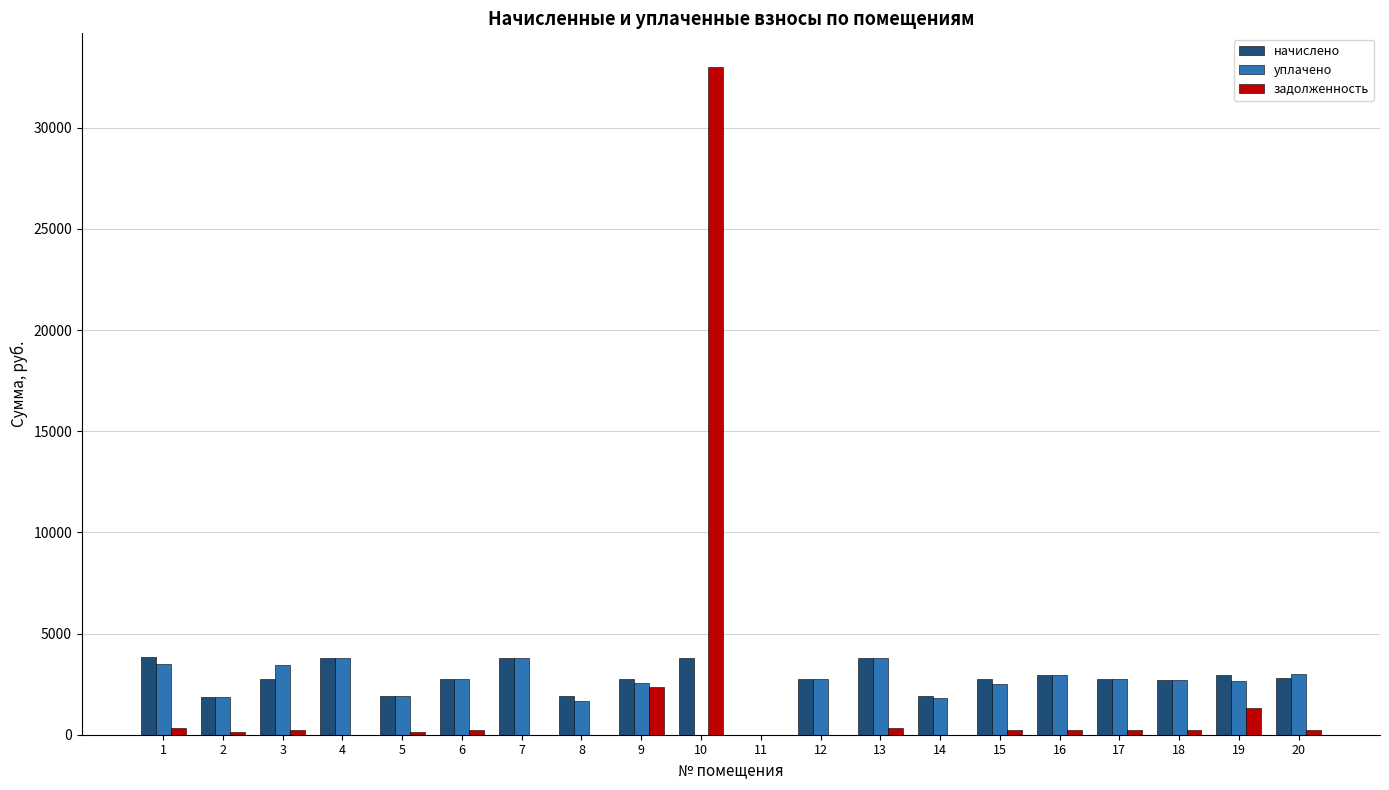

Are the bars grouped side by side (vs. stacked)?

Yes